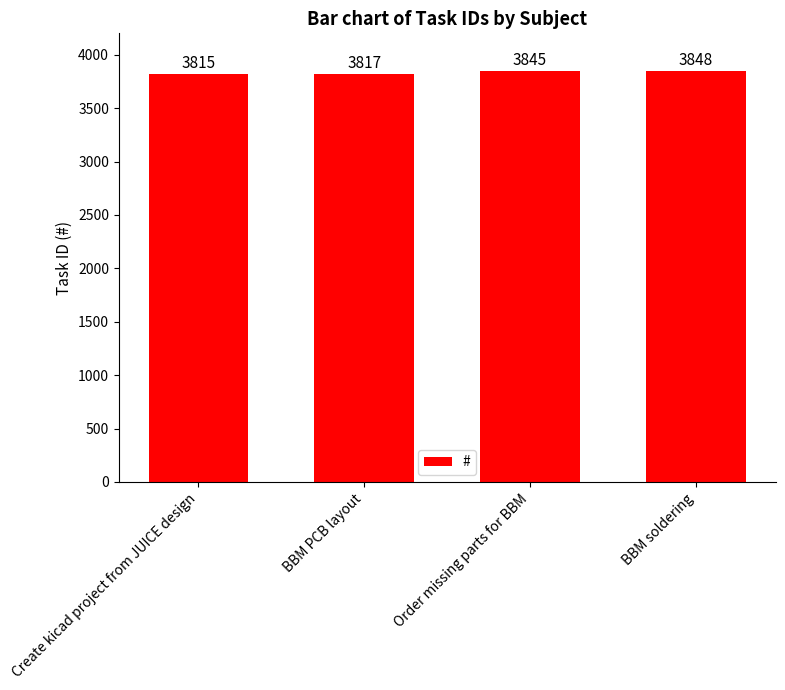

The value at Order missing parts for BBM is 6825. True or false?

False